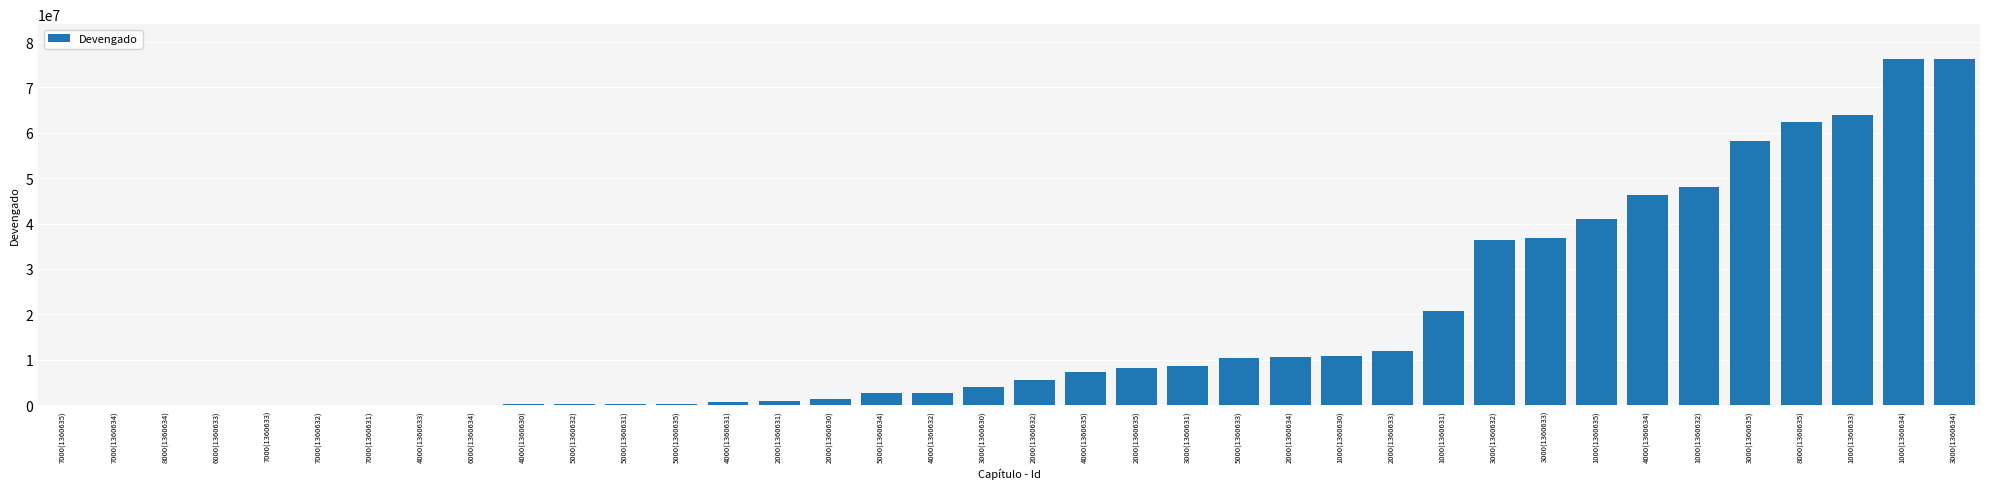

What is the change in value from 5000(1360632) to 5000(1360635)?

+60258.2